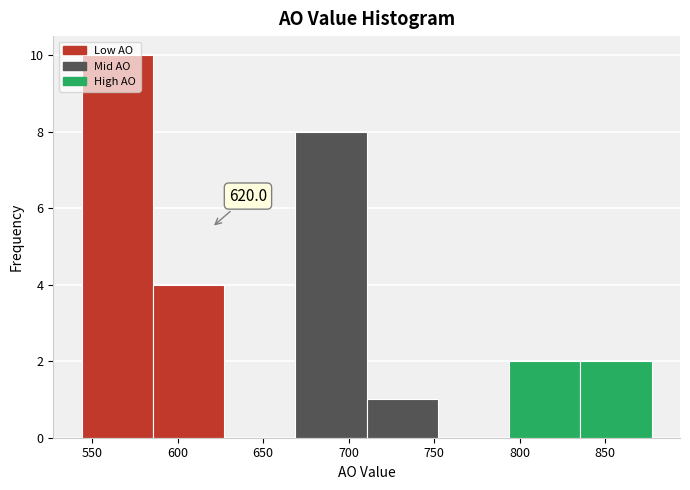

Which range on the x-axis has the tallest bar?

545 to 585